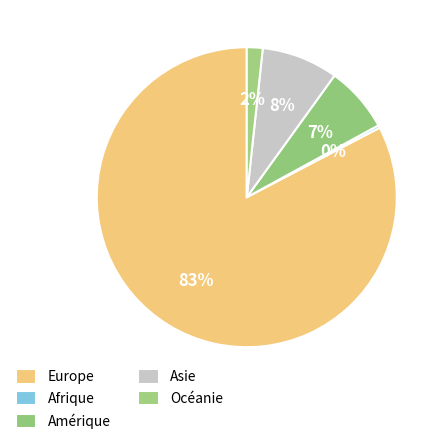

Count the number of slices in the pie.

5